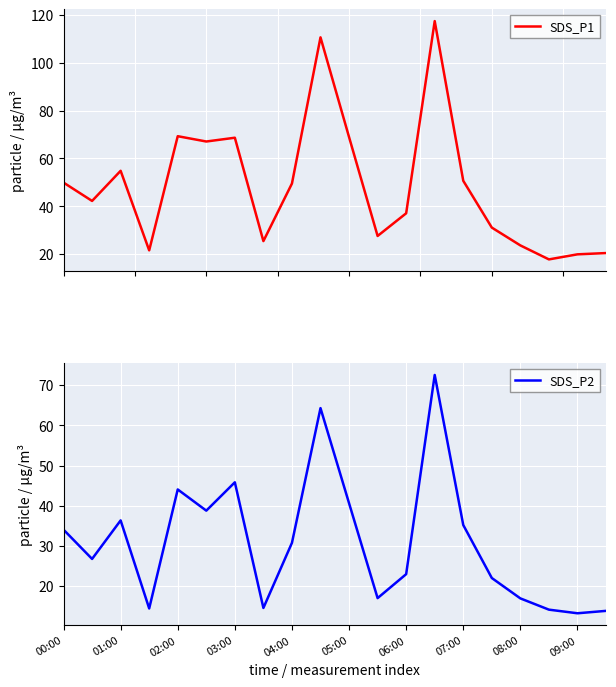

What is the minimum value for SDS_P2?

13.2